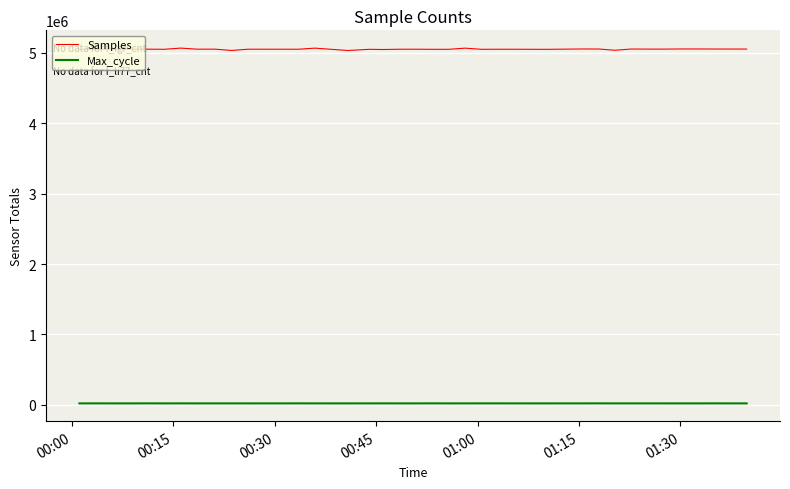

True or false: Max_cycle and Samples intersect in this chart.

False